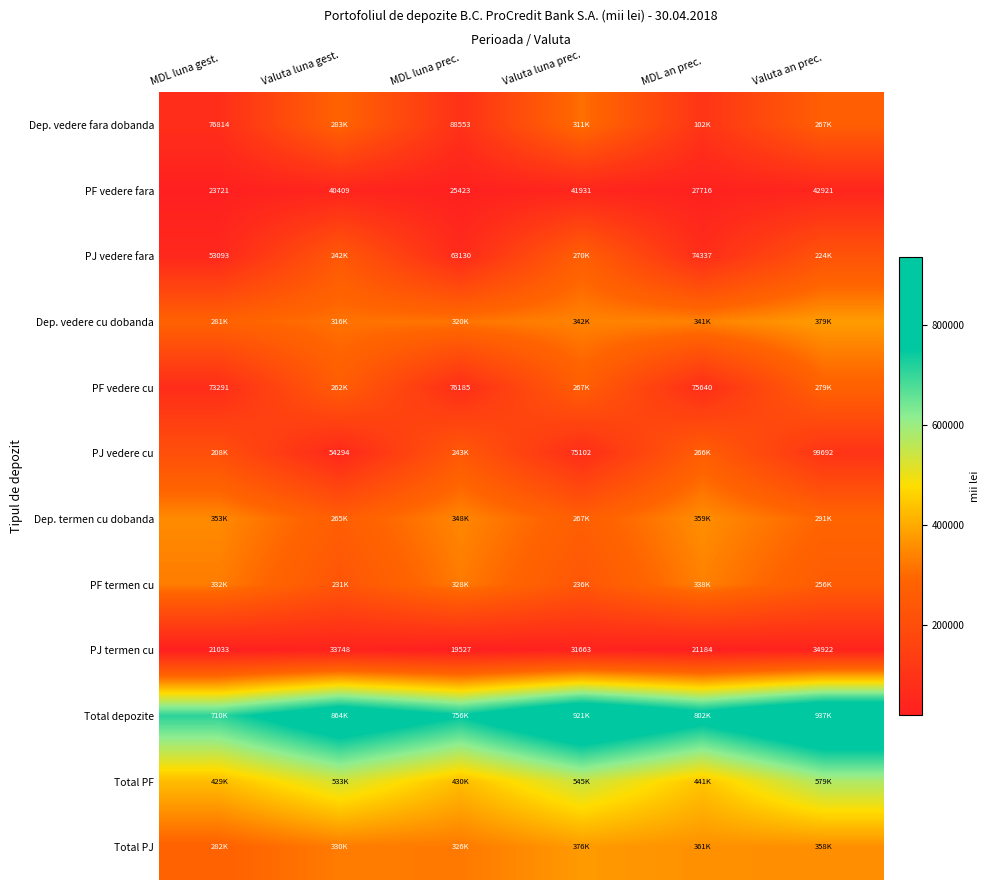

Where is PF vedere fara nearest to the value 33321?

MDL an prec.